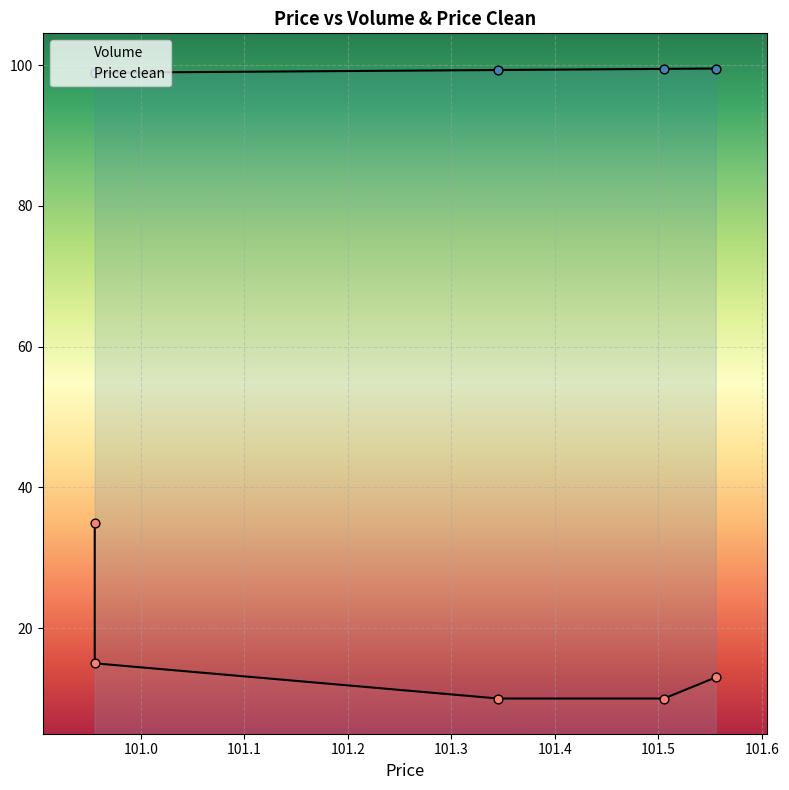

Which series reaches the maximum Y coordinate?

Price clean